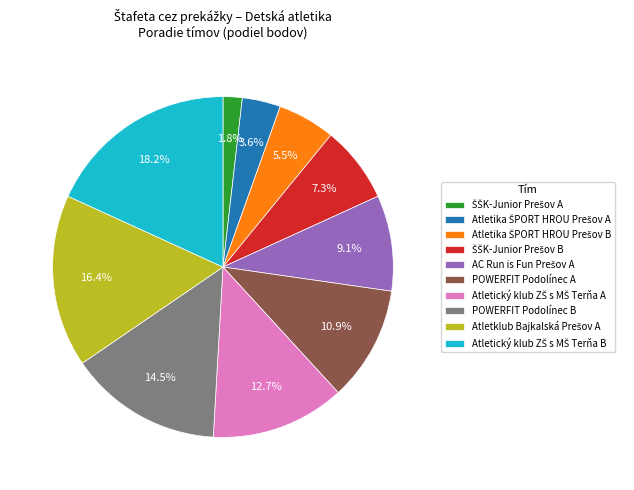

Is there any slice that represents more than half of the pie?

No